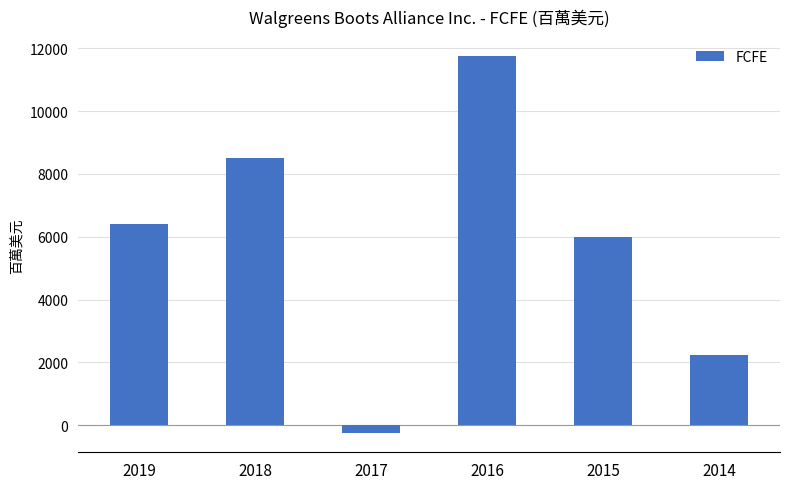

How many negative values are there?

1